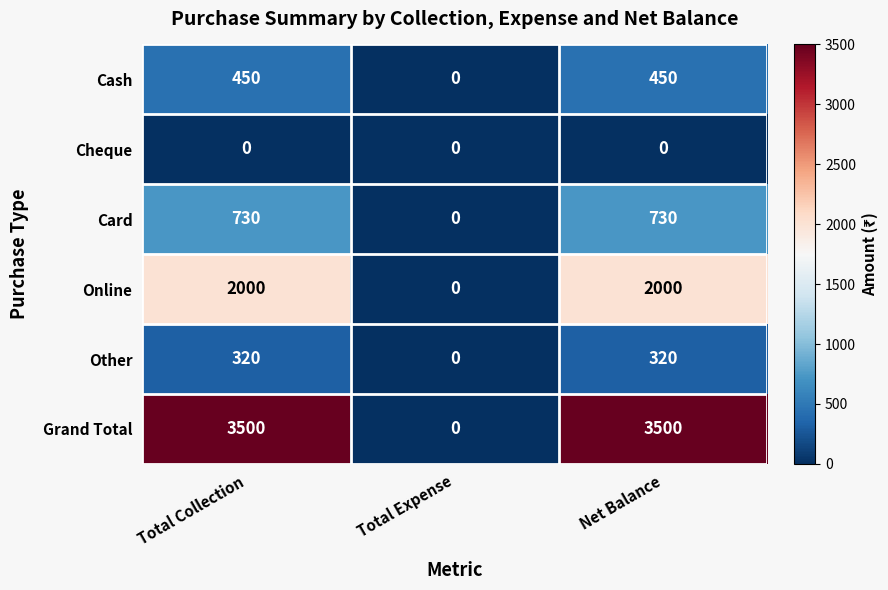

What value does the Card series have at Net Balance, to the nearest 10?

730